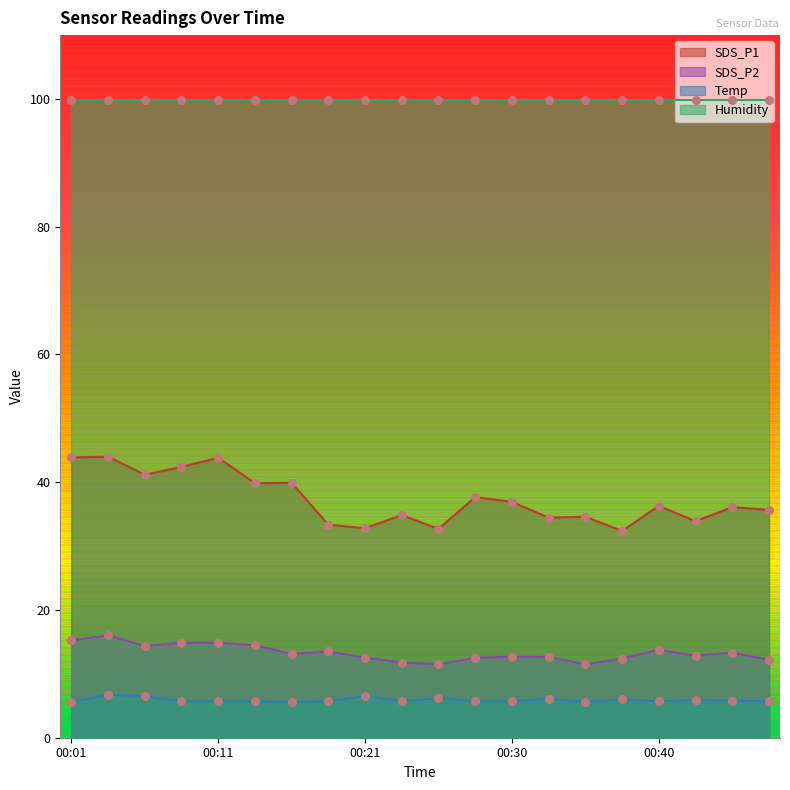

At which category is the sum across all series the highest?

00:03